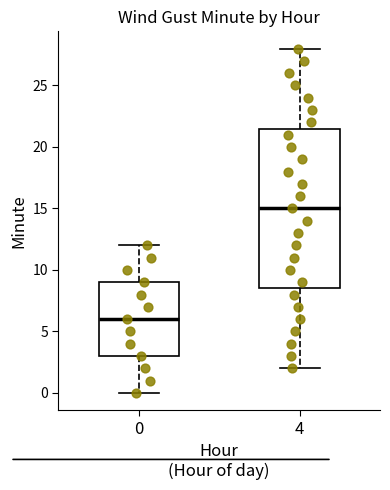

Which box's median line is the lowest?

0